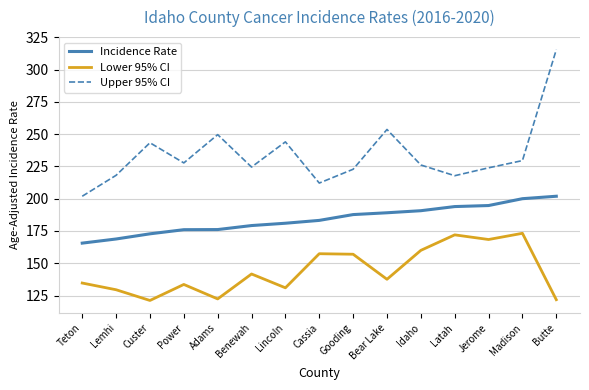

What is the difference between the Upper 95% CI values at Power and Cassia?

15.6